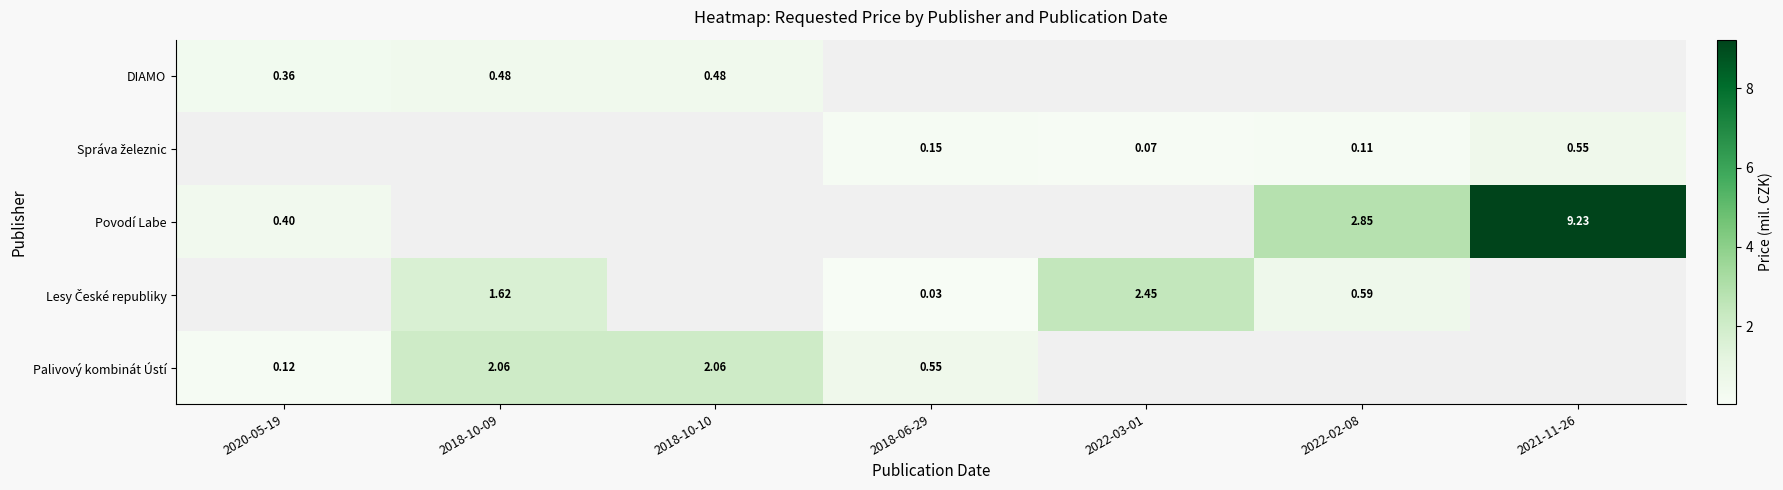

At which category does the chart reach its peak across all series?

2021-11-26